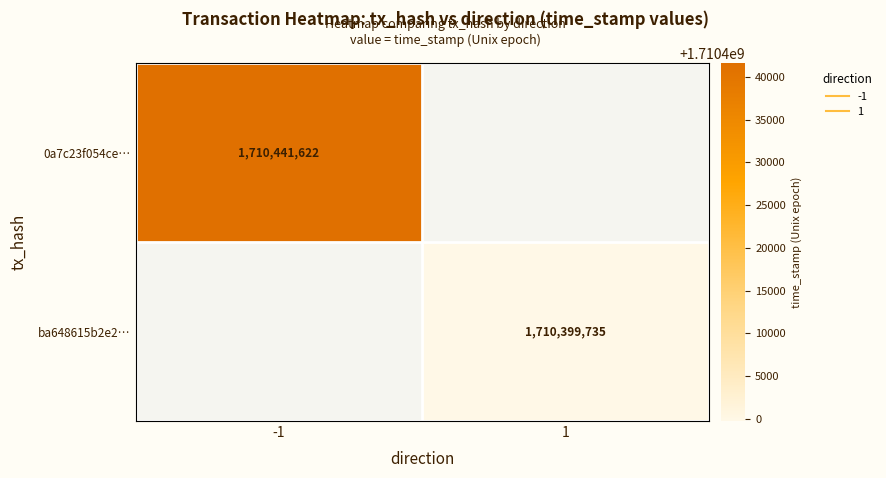

Is it true that ba648615b2e2… equals 1710399735.0 at 1?

True